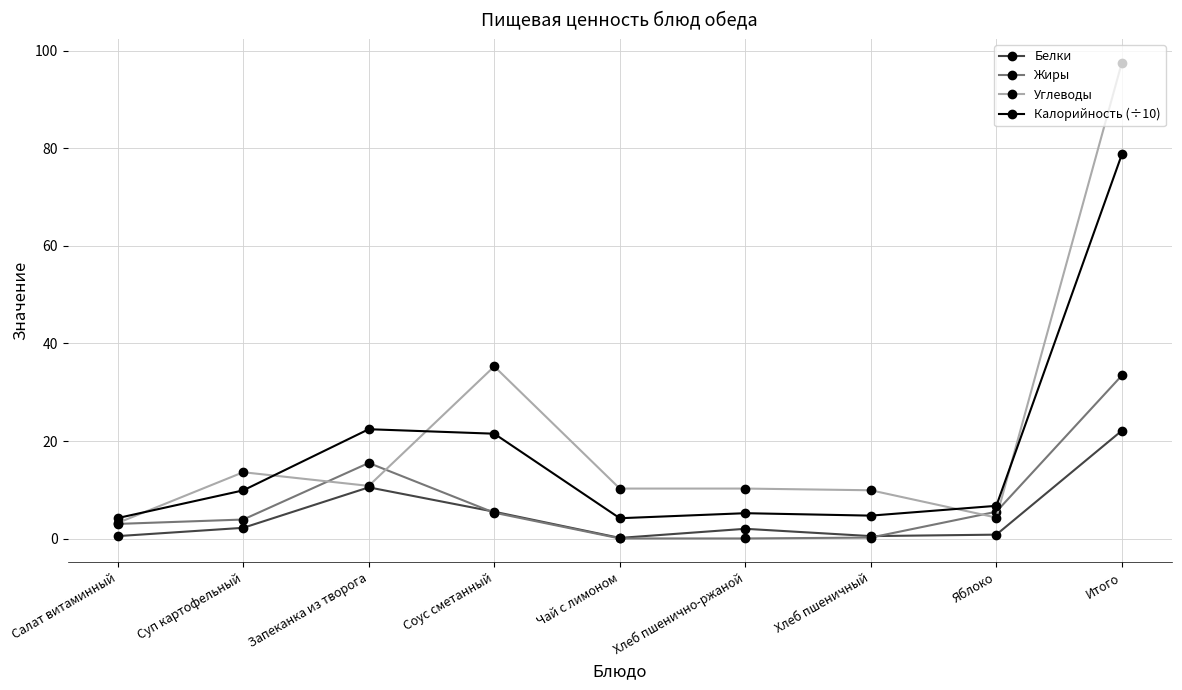

Is it true that Жиры equals 15.5 at Запеканка из творога?

True